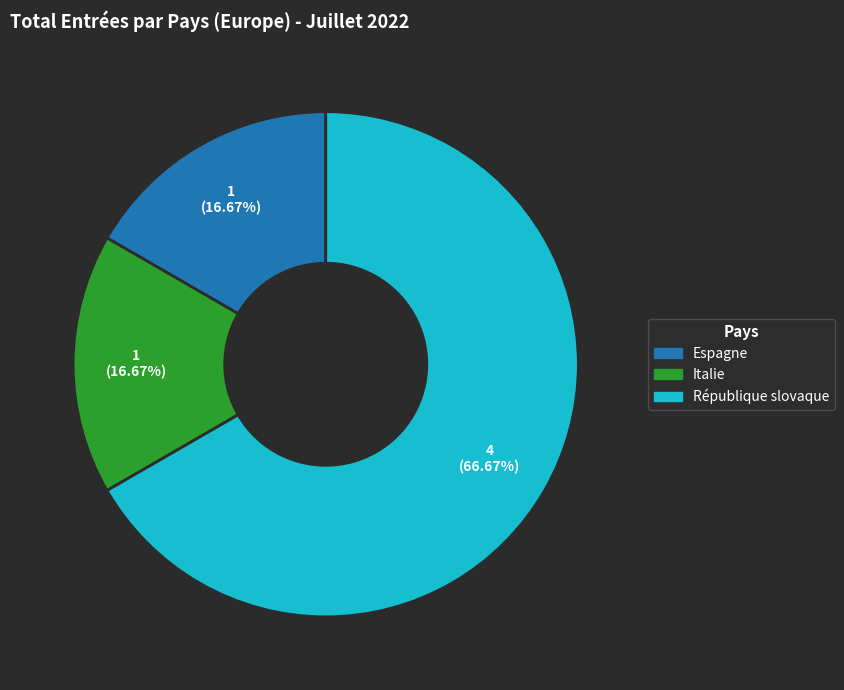

To the nearest percent, what percentage of the pie is Italie?

17%